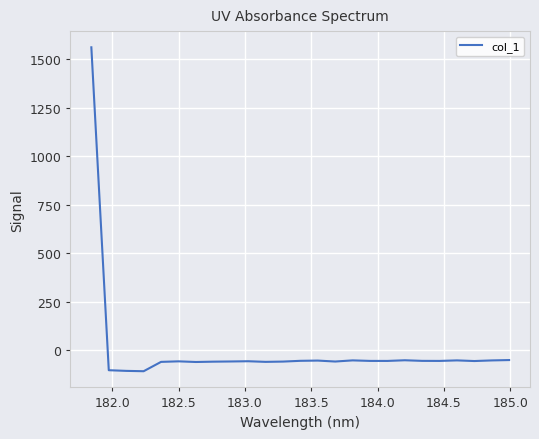

What is the difference between the maximum and minimum values?

1668.2